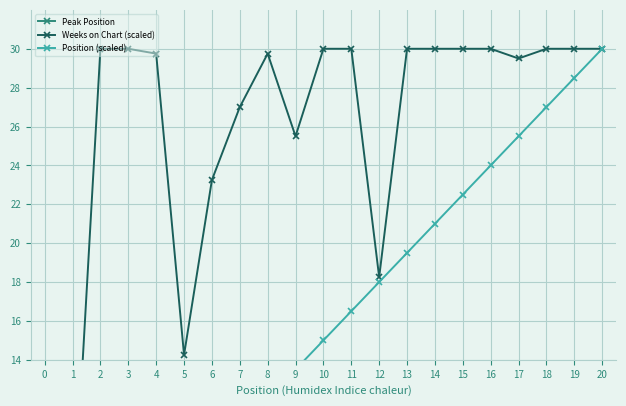

What are all the series names shown in the legend?

Peak Position, Weeks on Chart (scaled), Position (scaled)